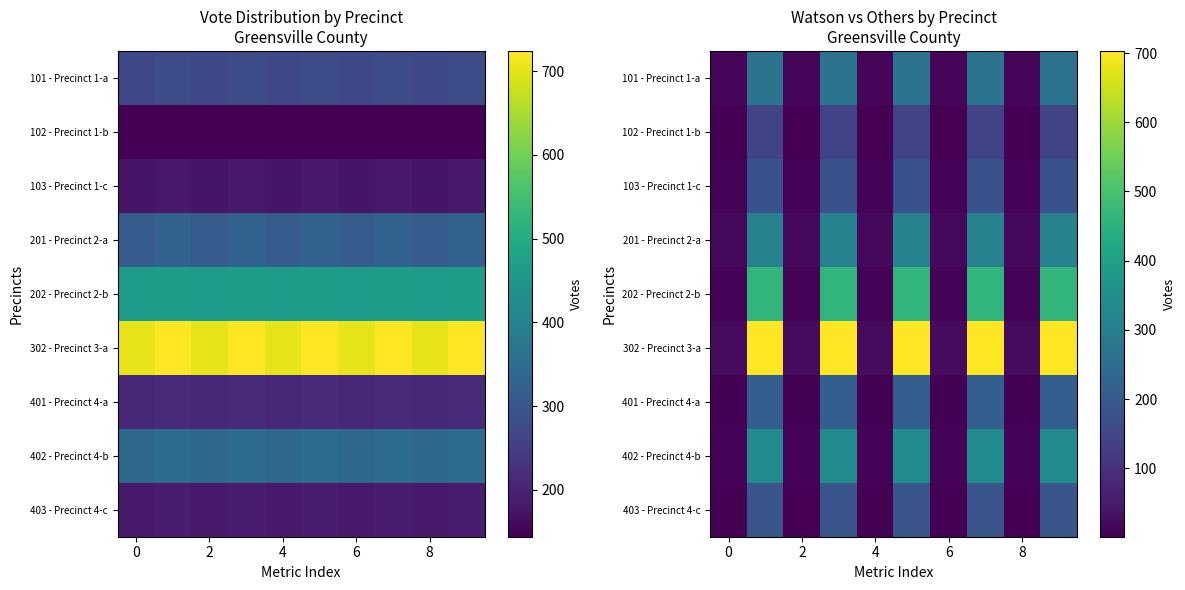

Rank the series by their maximum value, from highest to lowest.

302 - Precinct 3-a, 202 - Precinct 2-b, 402 - Precinct 4-b, 201 - Precinct 2-a, 101 - Precinct 1-a, 401 - Precinct 4-a, 403 - Precinct 4-c, 103 - Precinct 1-c, 102 - Precinct 1-b